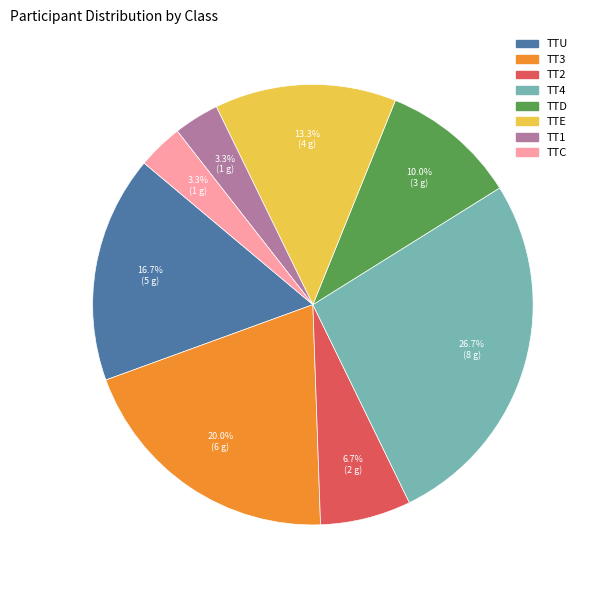

Is there a majority slice in this chart?

No